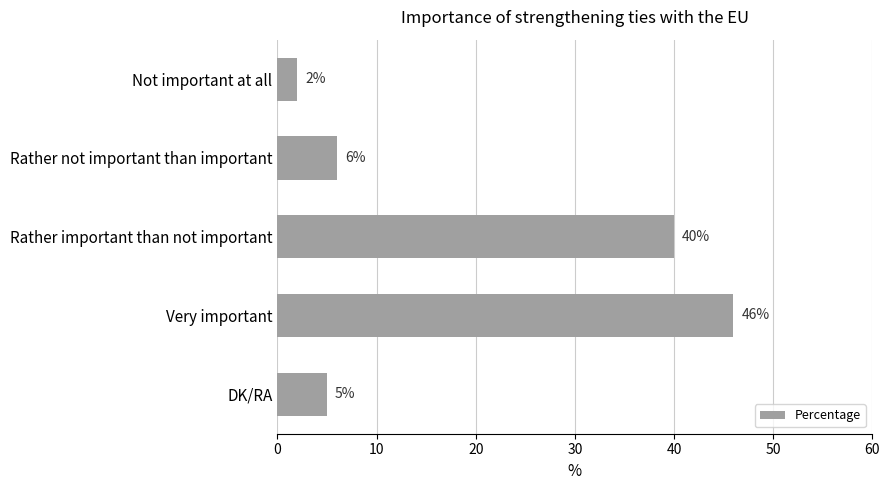

What is the average value?

20